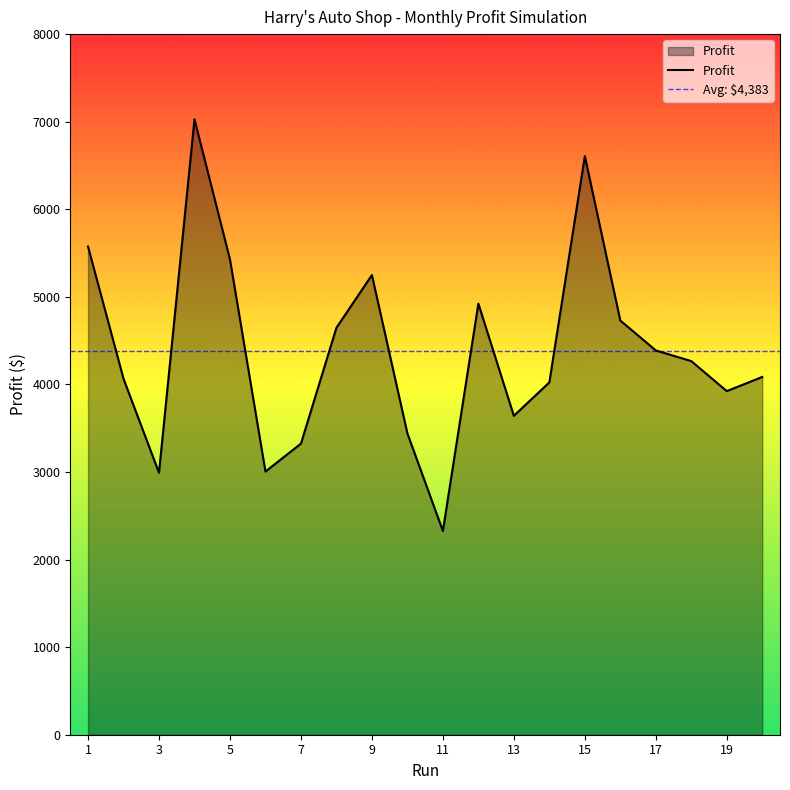

Which has a higher value, 14 or 15?

15